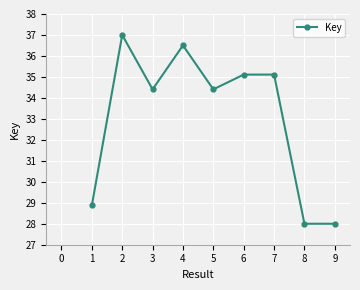

What is the value of the 9th point from the left?

28.0